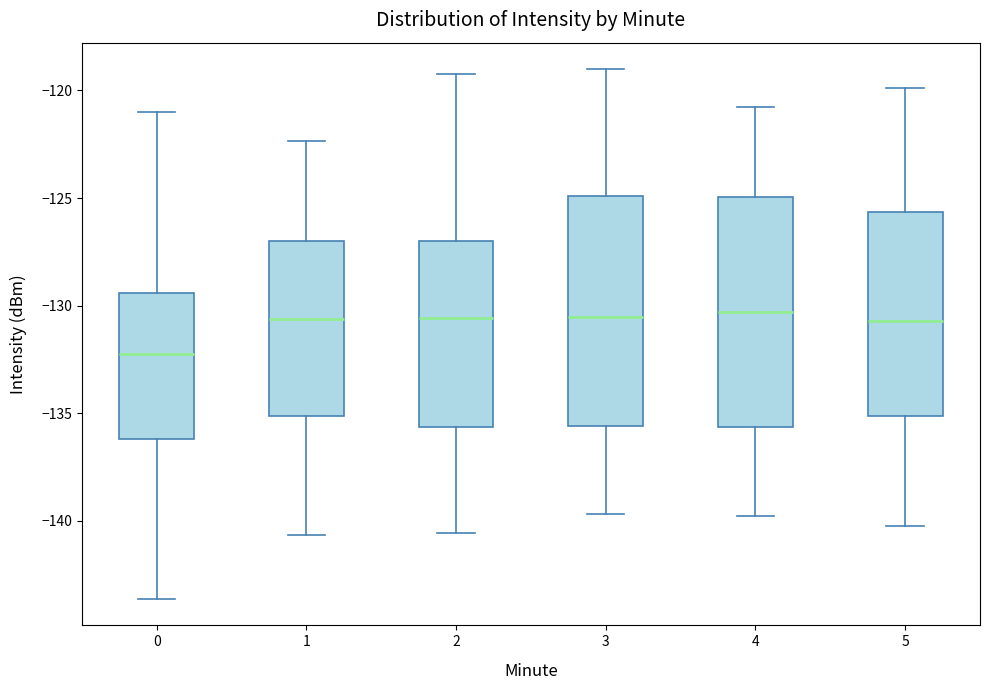

Which box's median line is the lowest?

0